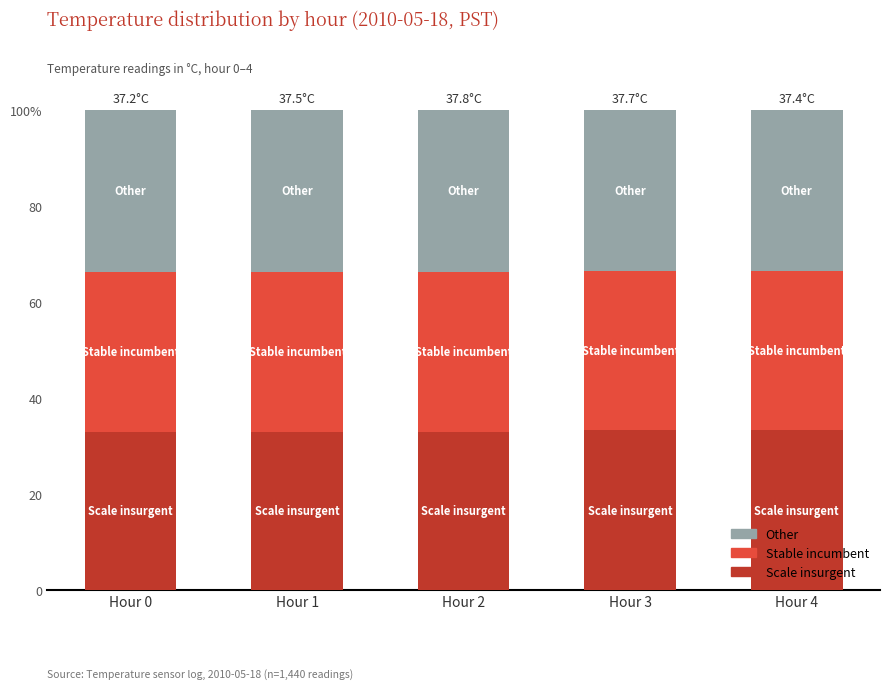

What is the difference between the Scale insurgent values at Hour 1 and Hour 3?

0.4